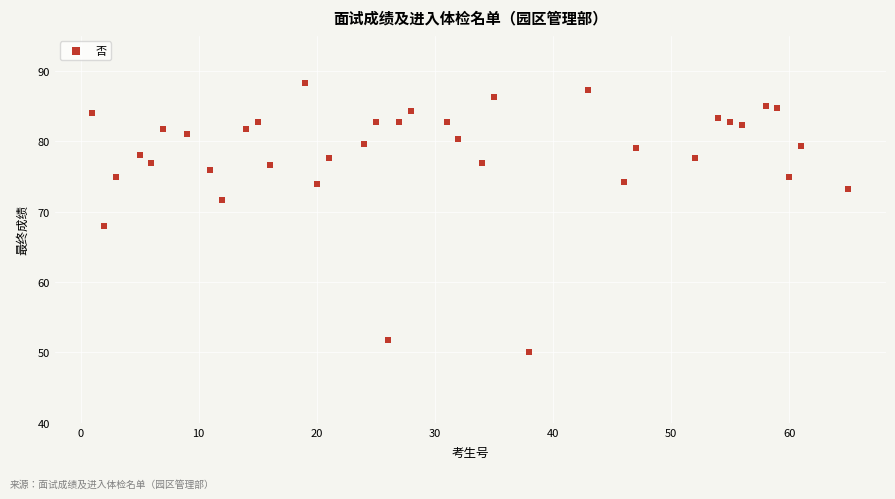

What Y value in the scatter plot is closest to 69?

68.0